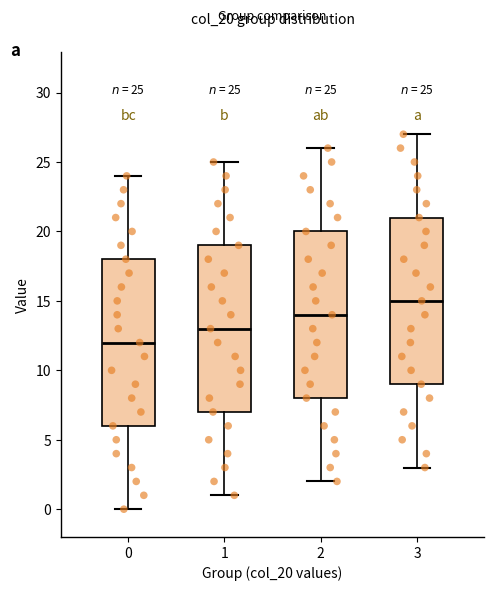

Which box's median line is the highest?

3